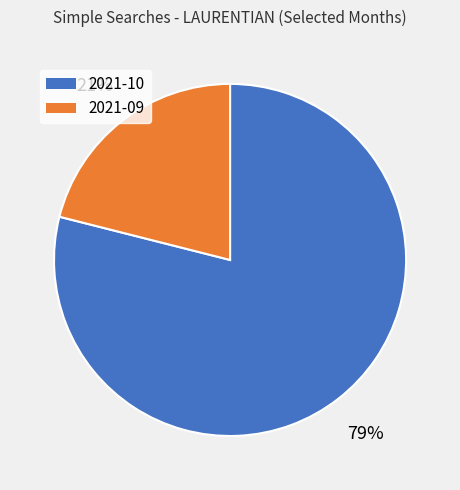

Do 2021-09 and 2021-10 together represent more than half of the pie?

Yes